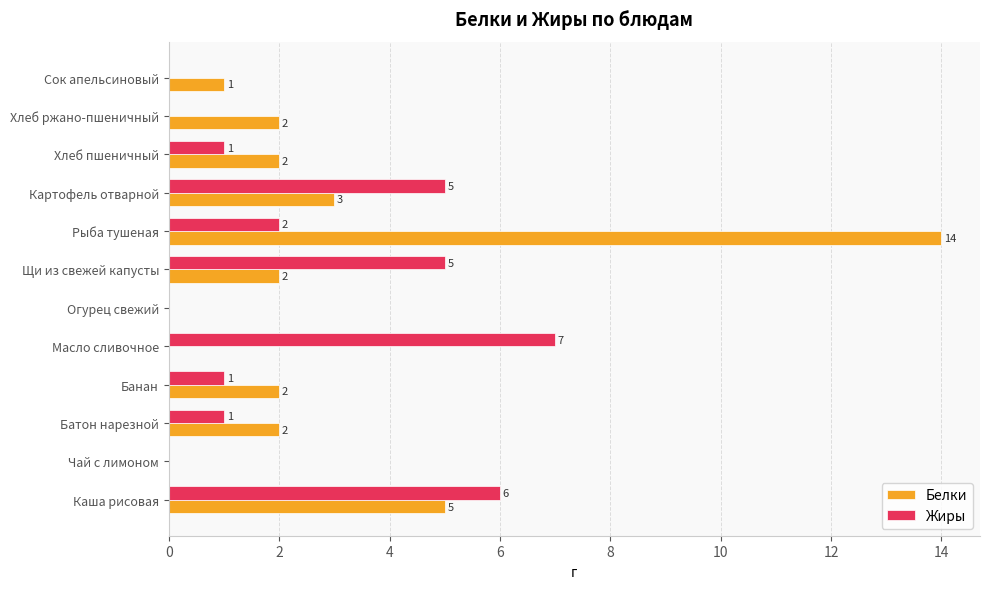

Which series changed the most between Картофель отварной and Сок апельсиновый?

Жиры